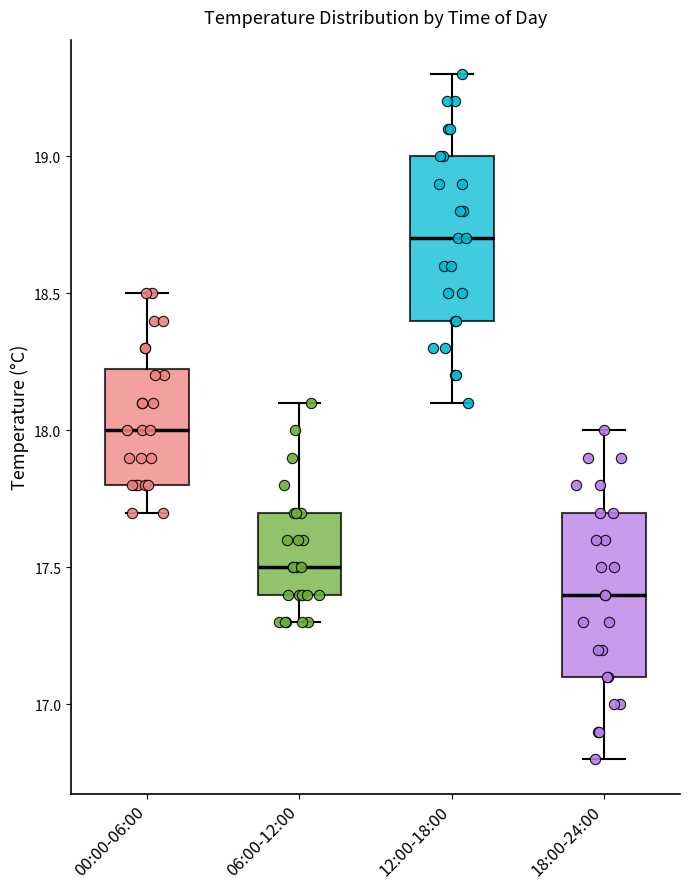

Reading left to right, transcribe this box plot: for each box, give where its median line is, the range the box spans, and where its two whiskers end, as read against the y-axis. The values are not printed on the chart, so give them approximately, as read against the axis.

00:00-06:00: median 18.00, box 17.80 to 18.25, whiskers 17.70 to 18.50
06:00-12:00: median 17.50, box 17.40 to 17.70, whiskers 17.30 to 18.10
12:00-18:00: median 18.70, box 18.40 to 19.00, whiskers 18.10 to 19.30
18:00-24:00: median 17.40, box 17.10 to 17.70, whiskers 16.80 to 18.00